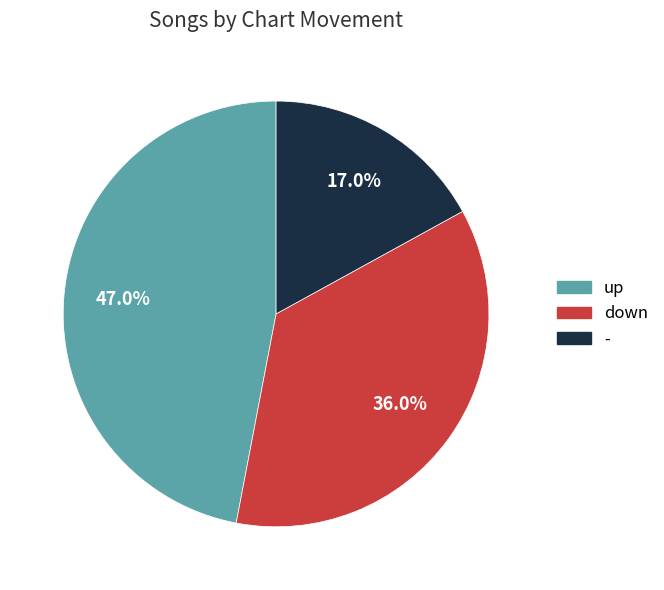

Is there a majority slice in this chart?

No